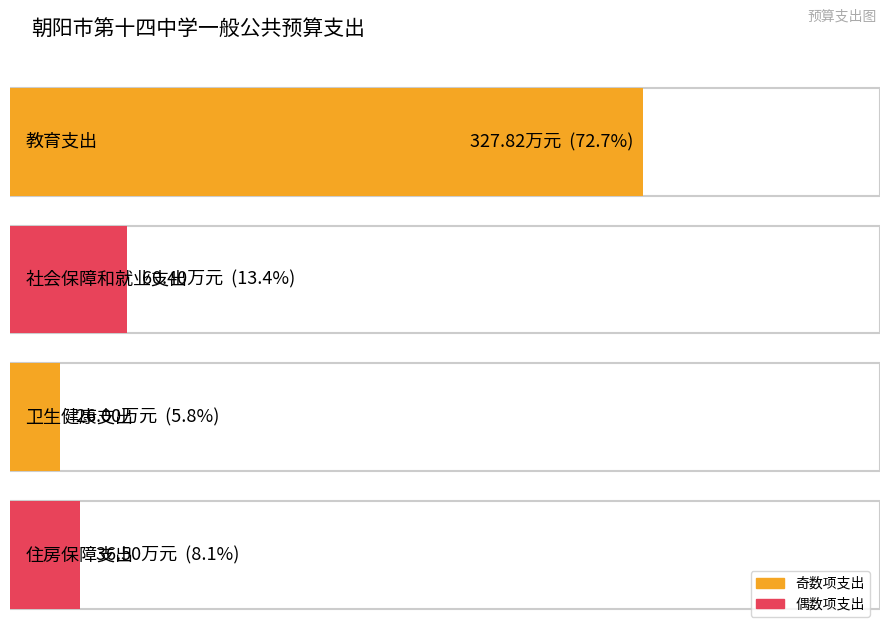

Does the chart contain stacked bars?

No